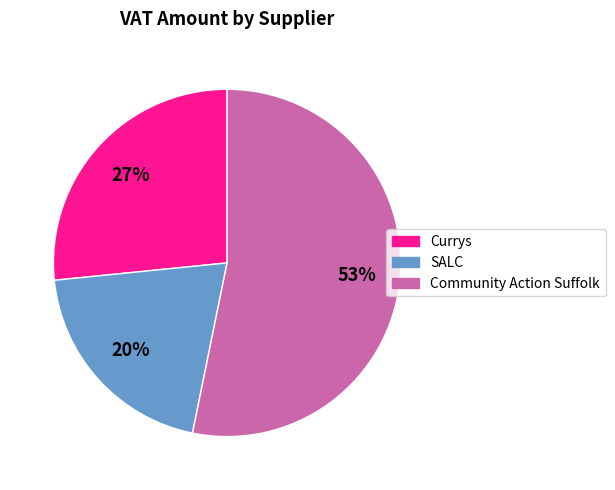

Is Community Action Suffolk the majority of the pie?

Yes